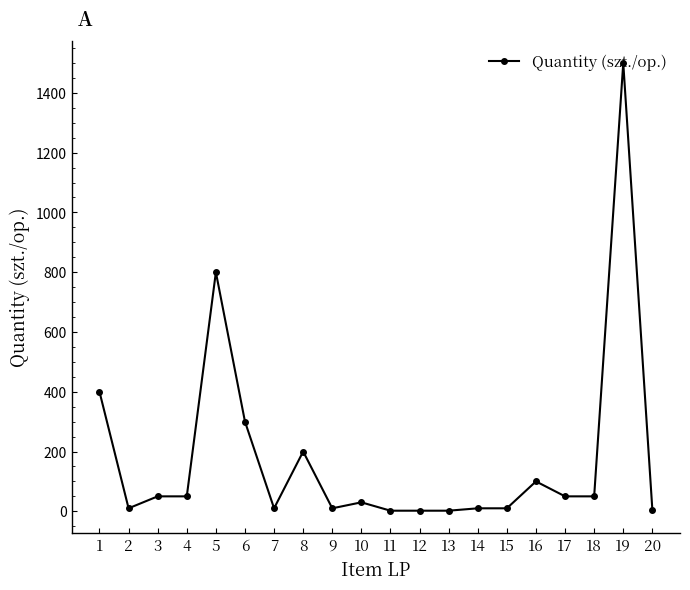

True or false: there are more than 0 points higher than both neighbors.

True